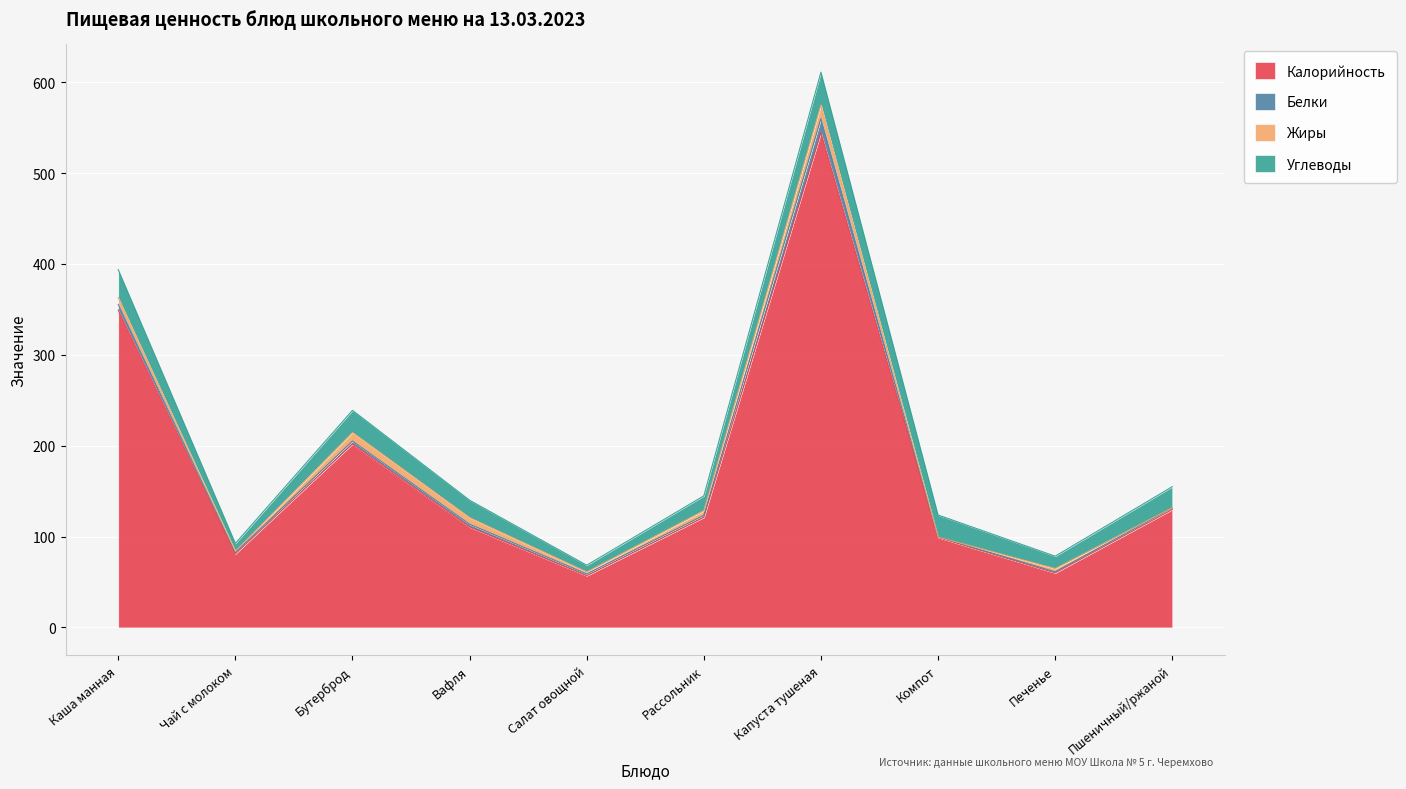

At which category does Углеводы reach its first local peak?

Бутерброд